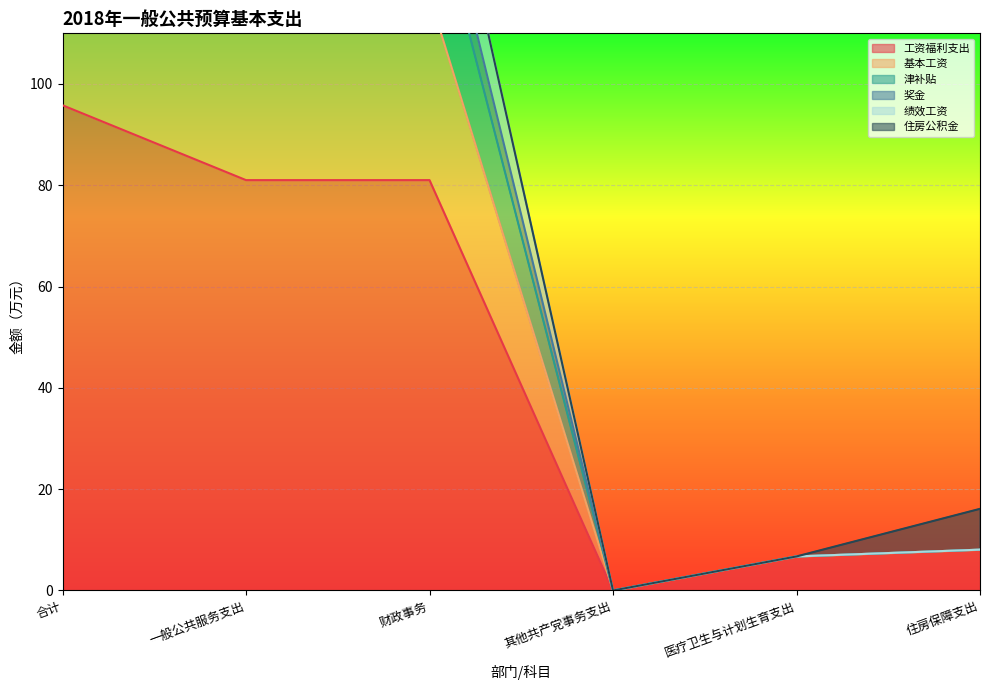

Is the value of 津补贴 at 一般公共服务支出 greater than the value of 绩效工资 at 其他共产党事务支出?

Yes